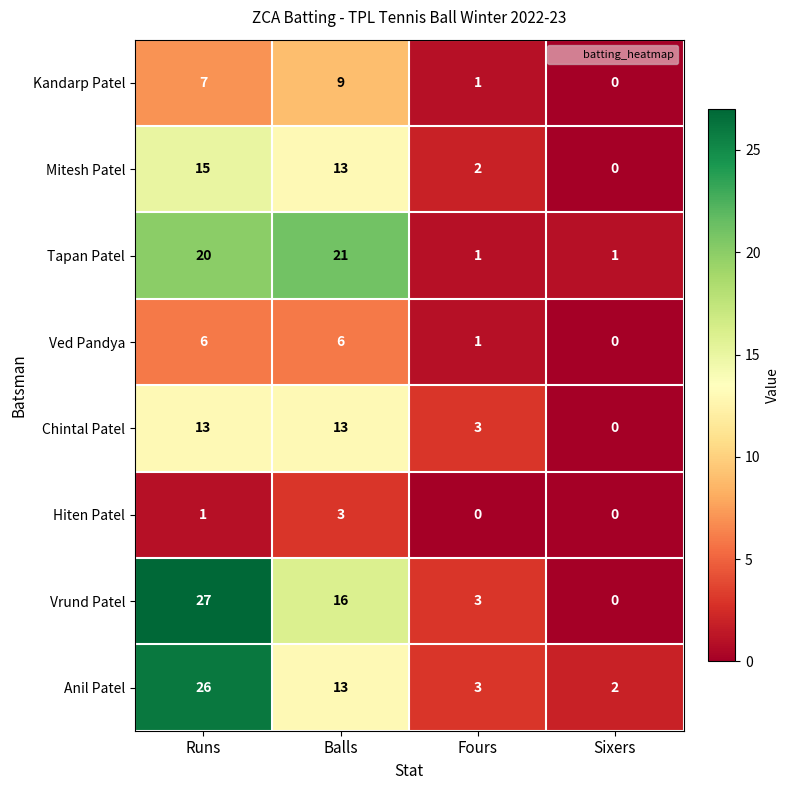

True or false: Vrund Patel has a value of 1 at Fours.

False